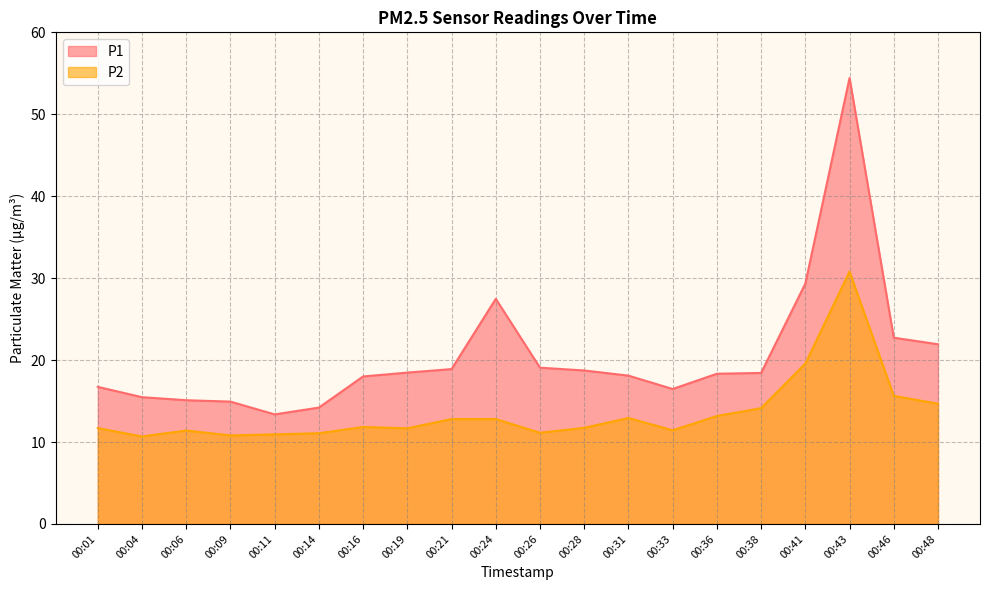

Which series changed the most between 00:09 and 00:46?

P1